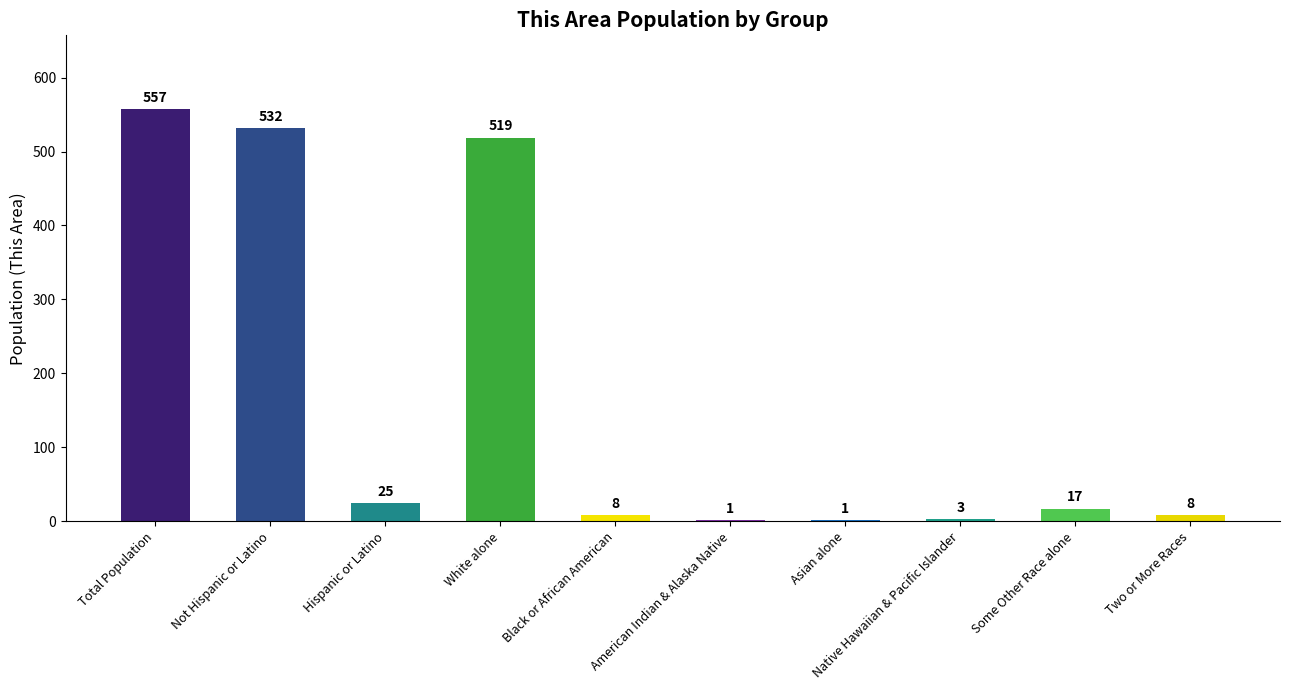

Approximately how many times larger is the value at Not Hispanic or Latino compared to Asian alone?

532.0